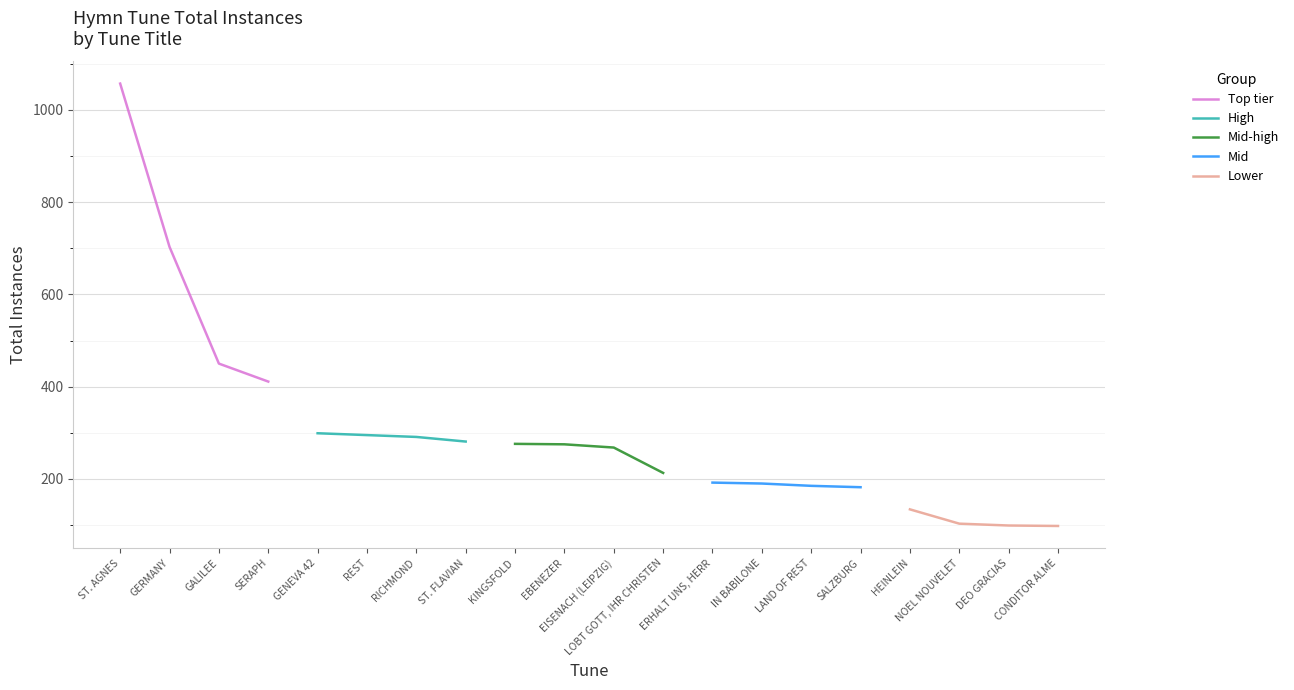

True or false: Top tier has more than 0 interior local peaks.

False